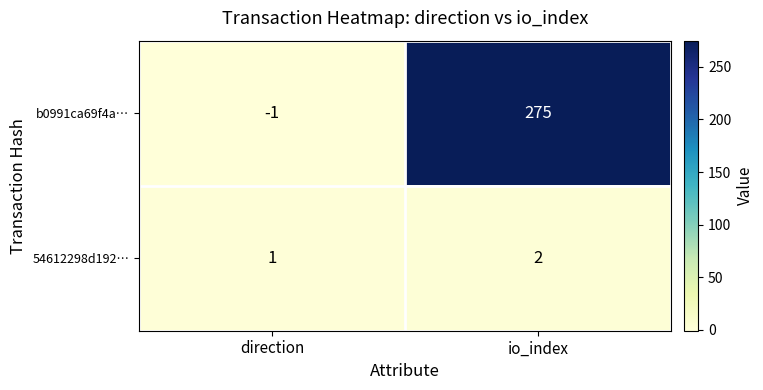

Which series has the widest spread of values?

b0991ca69f4a…